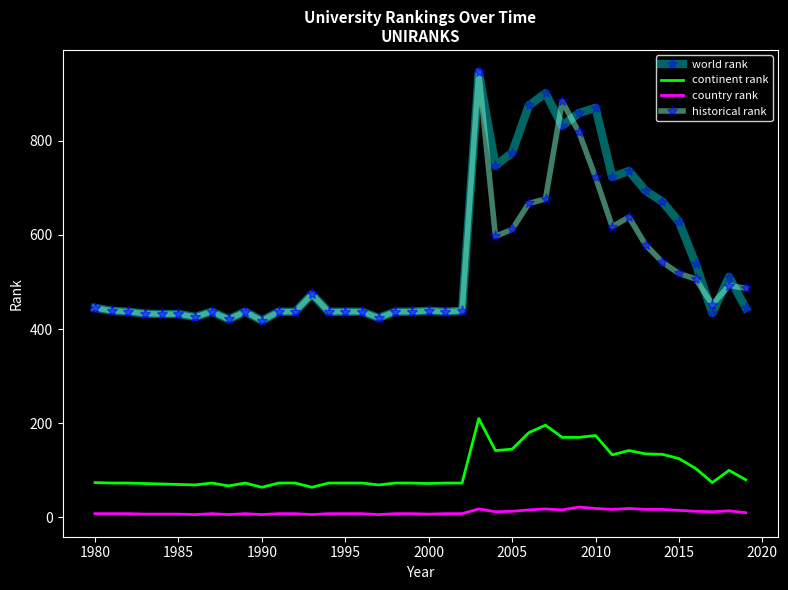

What is the maximum value shown in the chart?

946.0